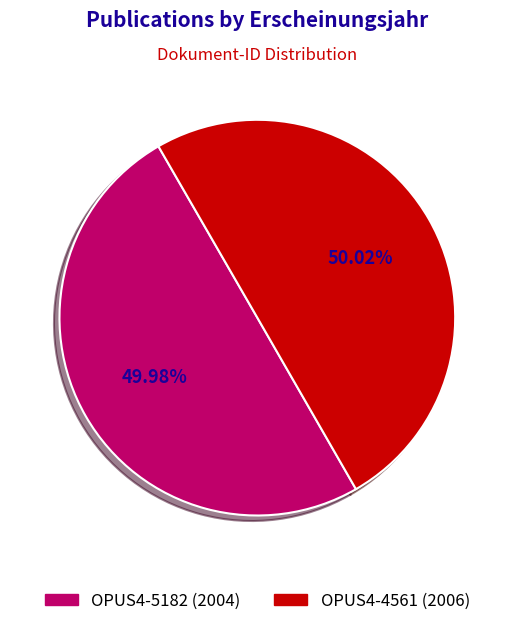

True or false: OPUS4-5182 (2004) accounts for 50% of the total.

True